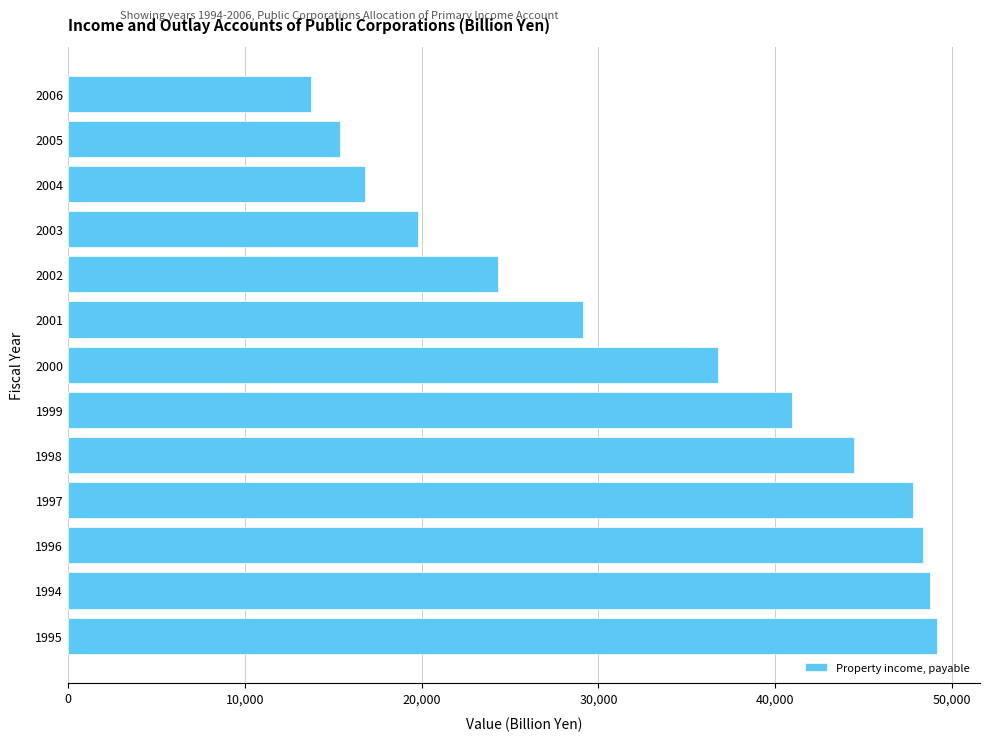

How many values are below 36753?

6